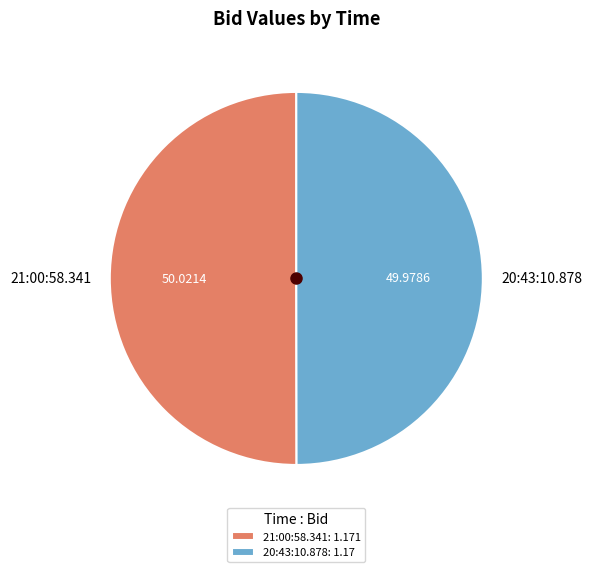

Is it true that 21:00:58.341 is 50% of the pie?

True